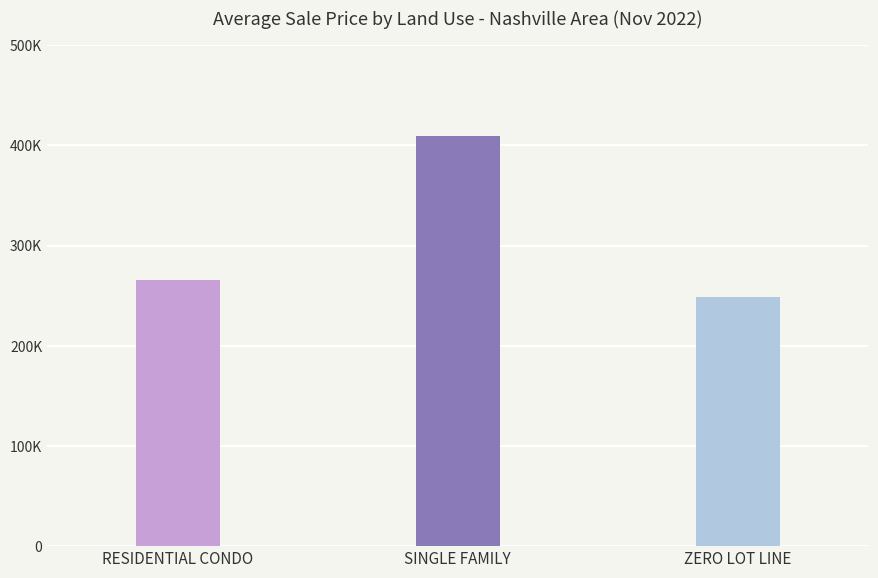

True or false: the data shows 248983.3 at ZERO LOT LINE.

True